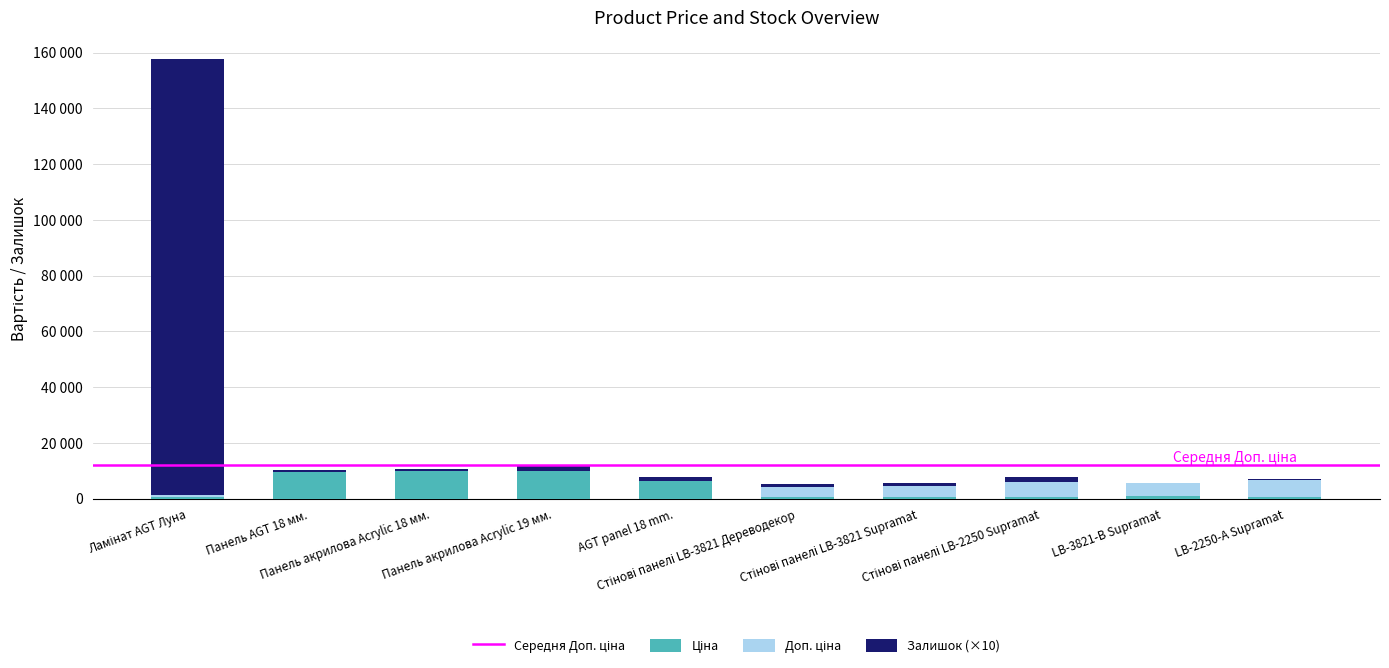

Which series has the widest spread of values?

Залишок